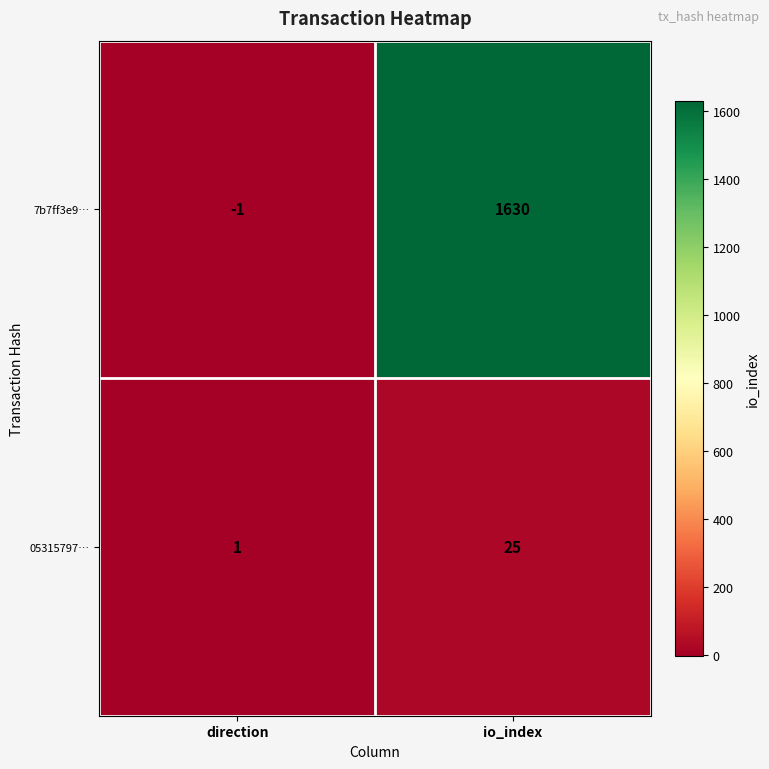

What is the total value across all series at io_index?

1655